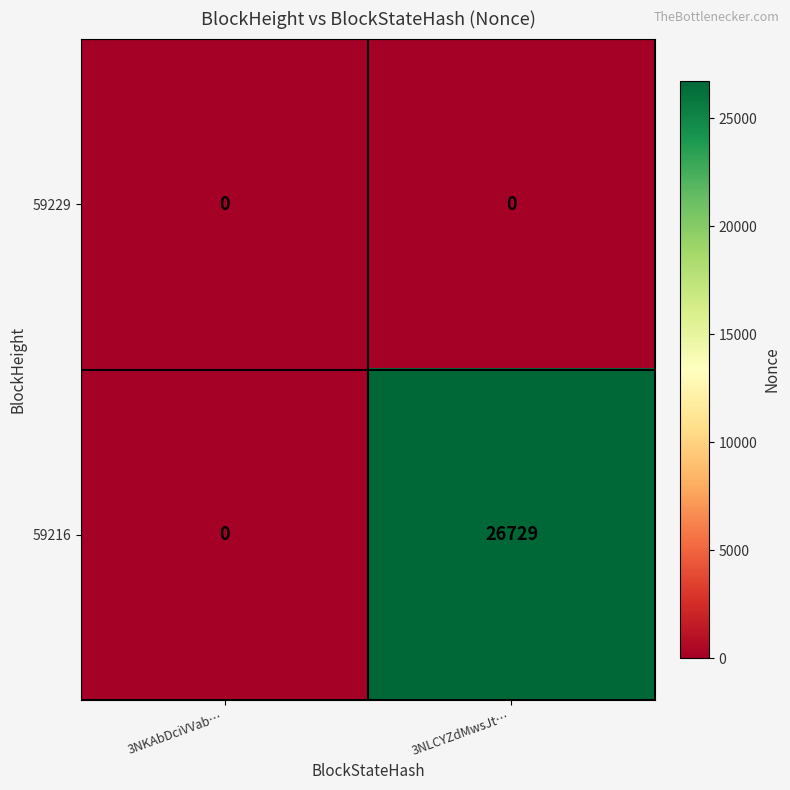

Which series has the largest total across all categories?

59216